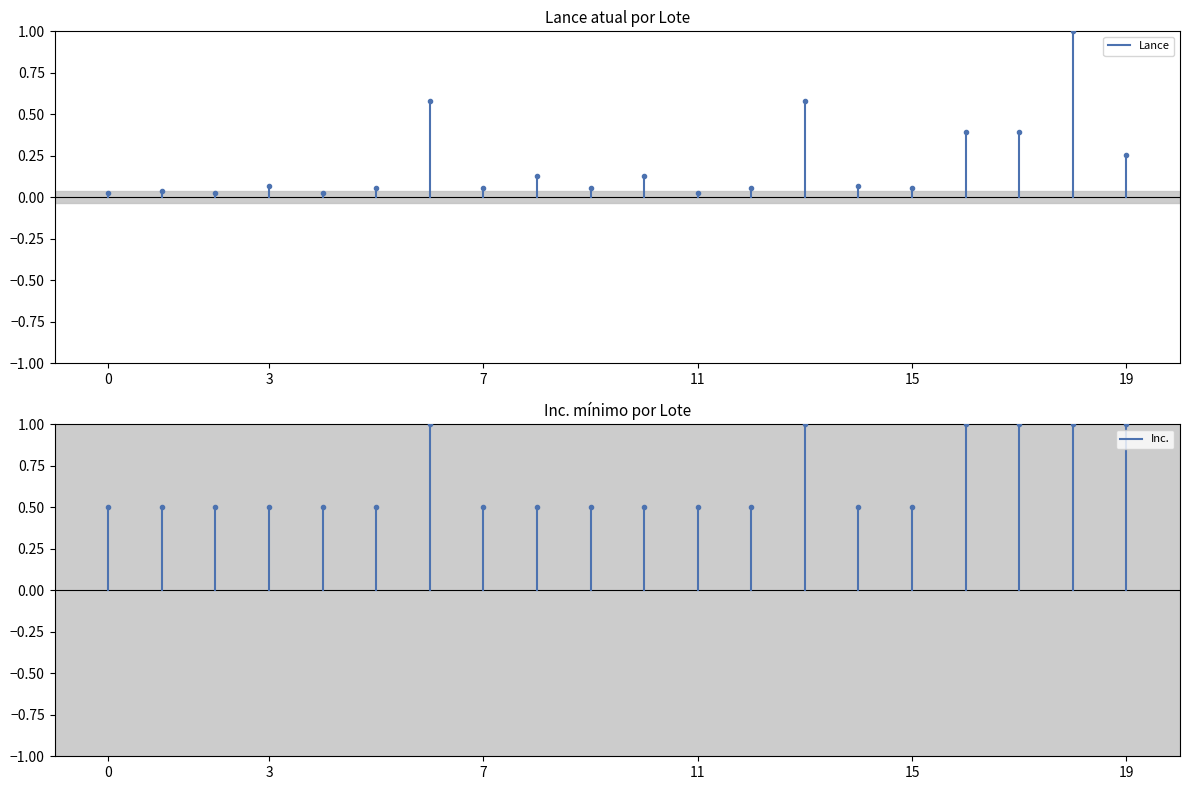

The chart shows a value of 0.0 at 0. True or false?

True